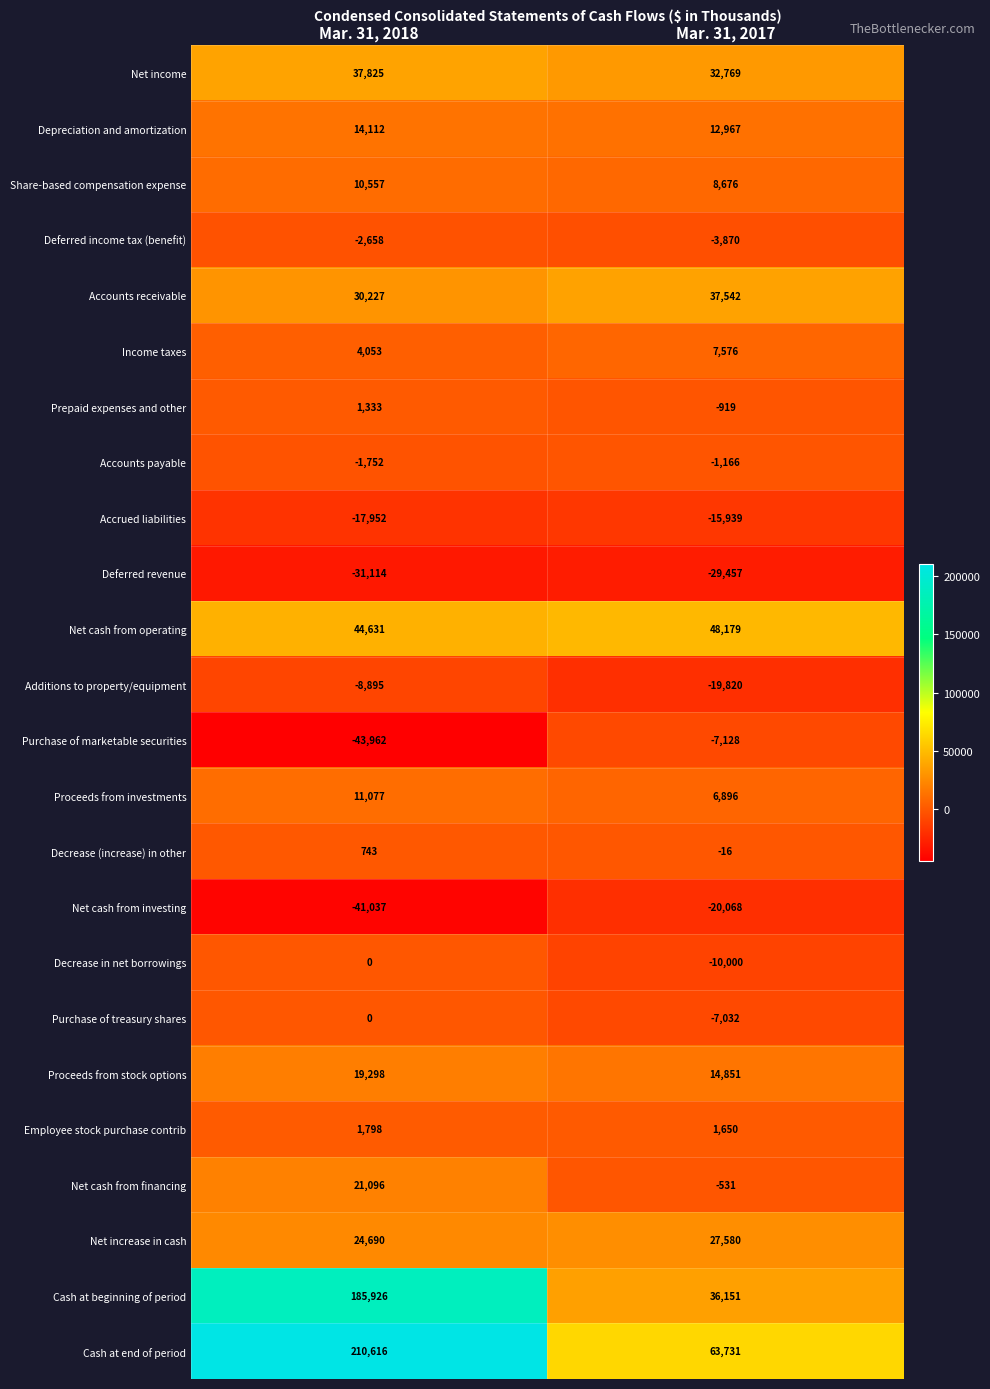

Rank the categories by Additions to property/equipment value from lowest to highest.

Mar. 31, 2017, Mar. 31, 2018